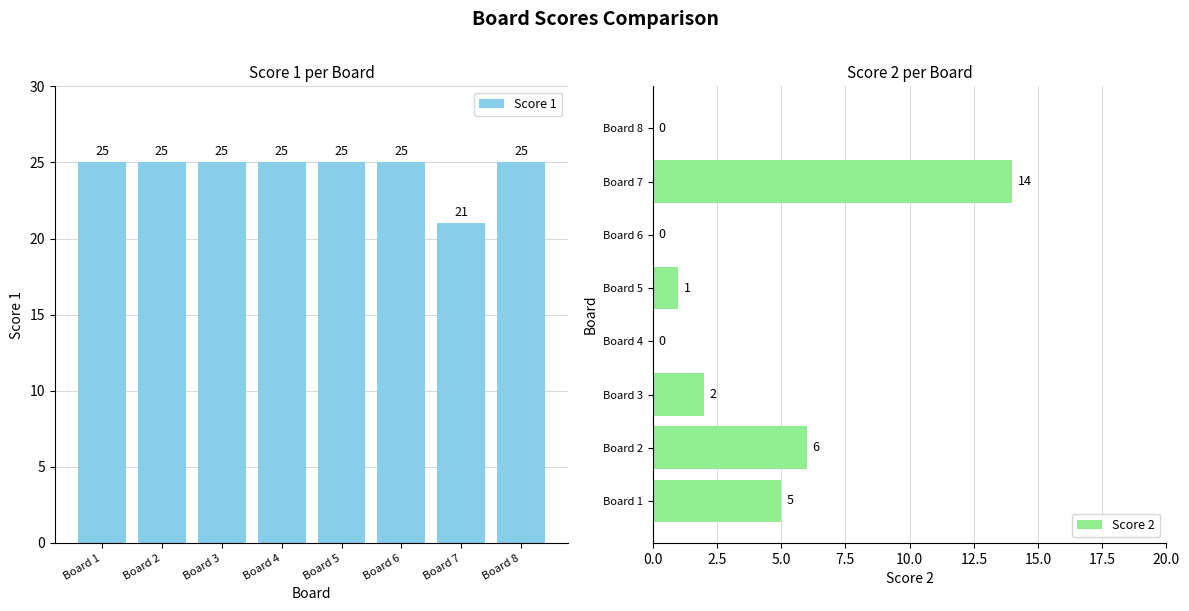

What is the greatest value displayed?

25